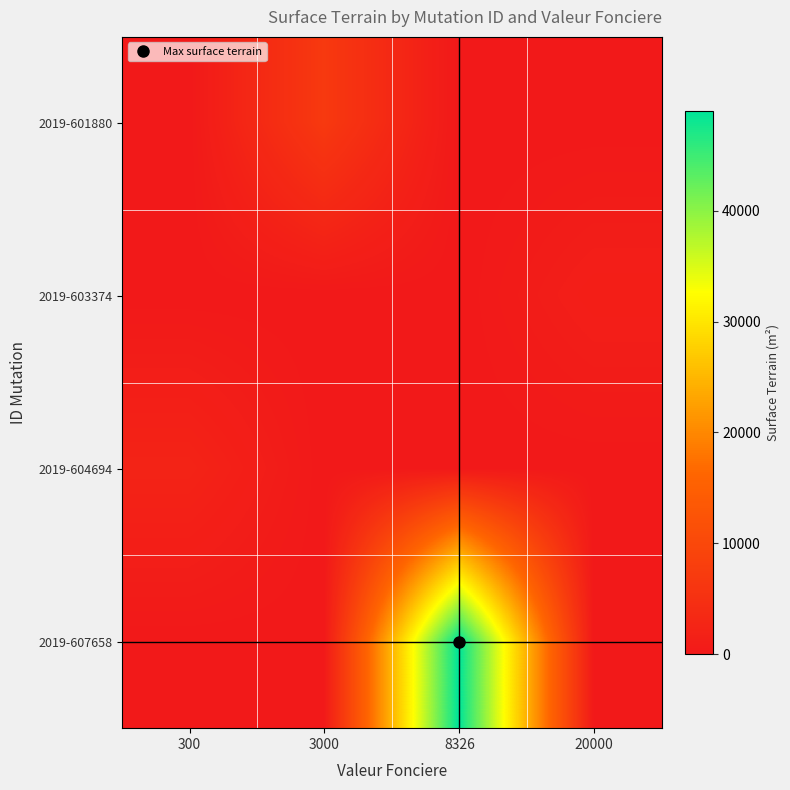

Count the number of data series in this chart.

4